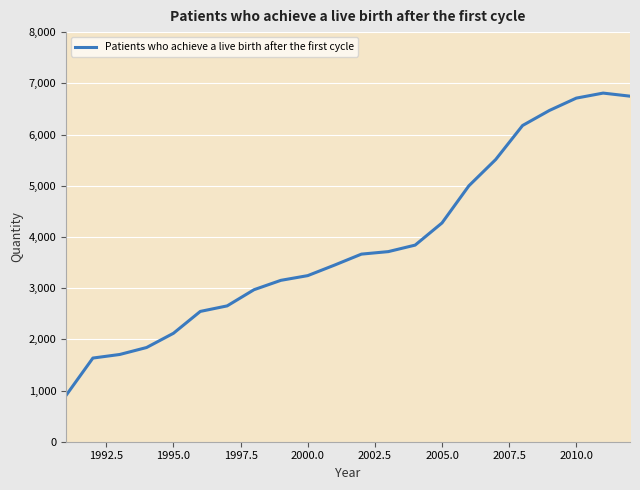

What is the maximum value shown in the chart?

6809